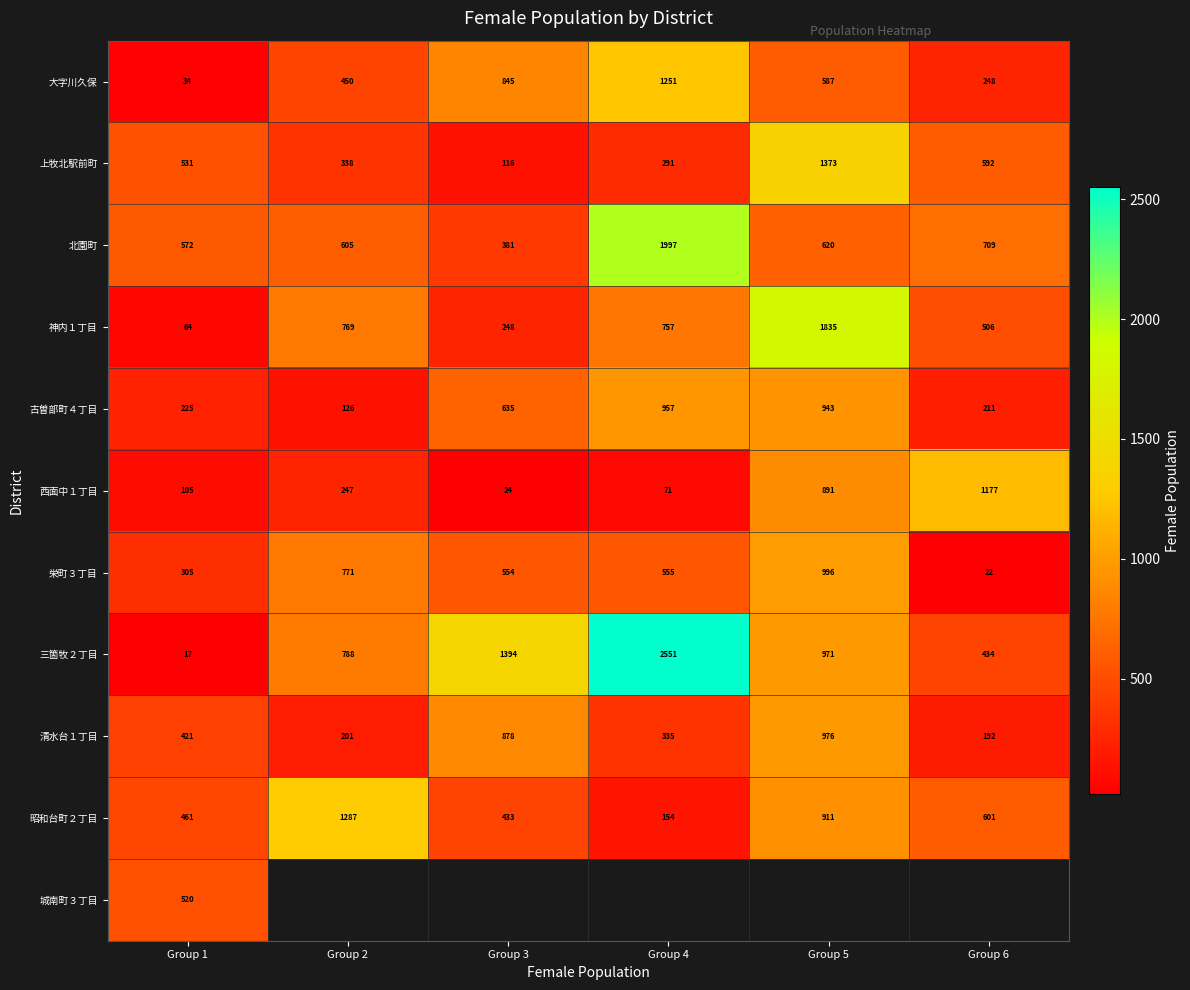

What is the difference between the maximum and minimum values in the 昭和台町２丁目 series?

1133